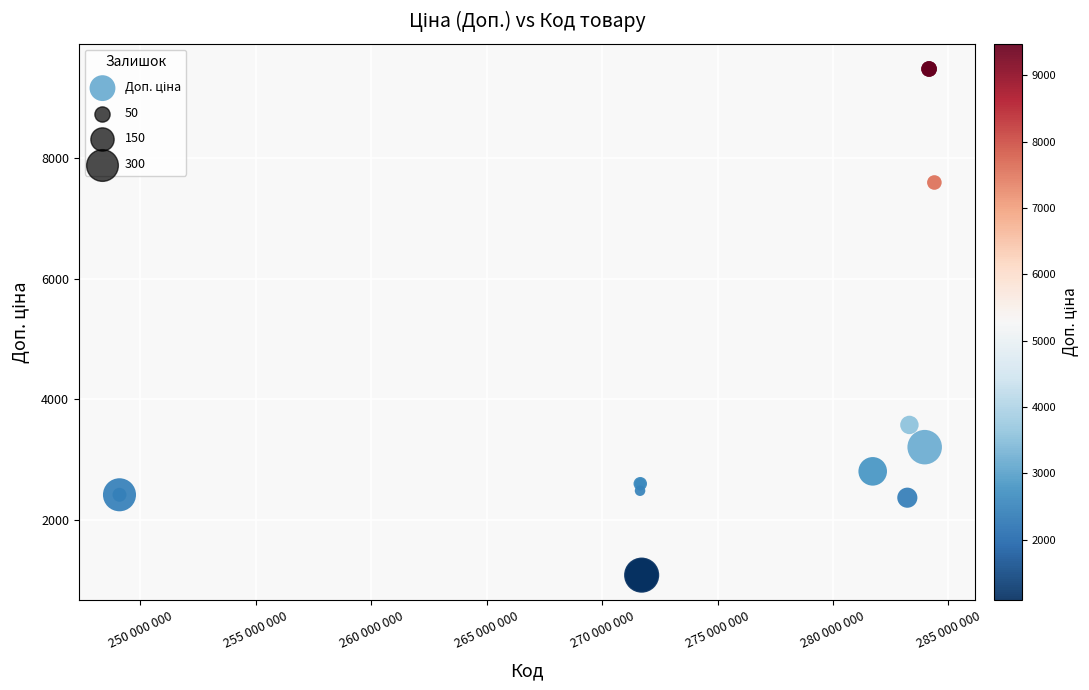

What Y value in the scatter plot is closest to 5280?

3573.9